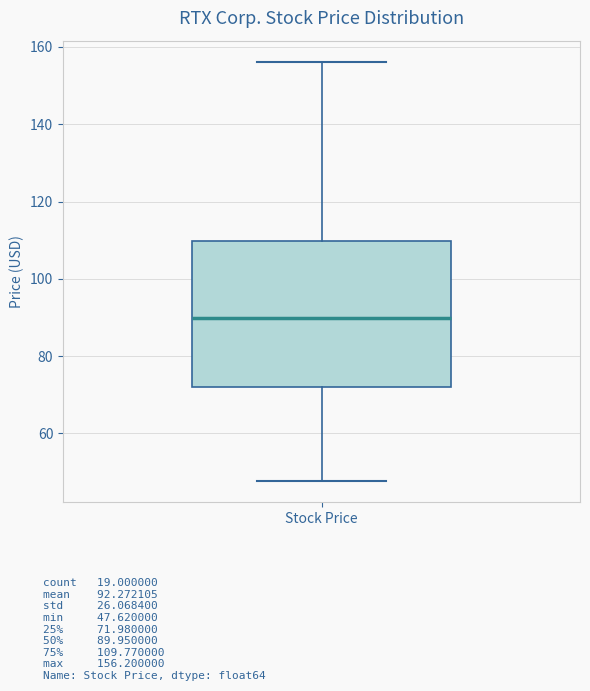

Transcribe this box plot: give where the median line is, the range the box spans, and where the two whiskers end, as read against the y-axis. The values are not printed on the chart, so give them approximately, as read against the axis.

median 90, box 72 to 110, whiskers 48 to 156